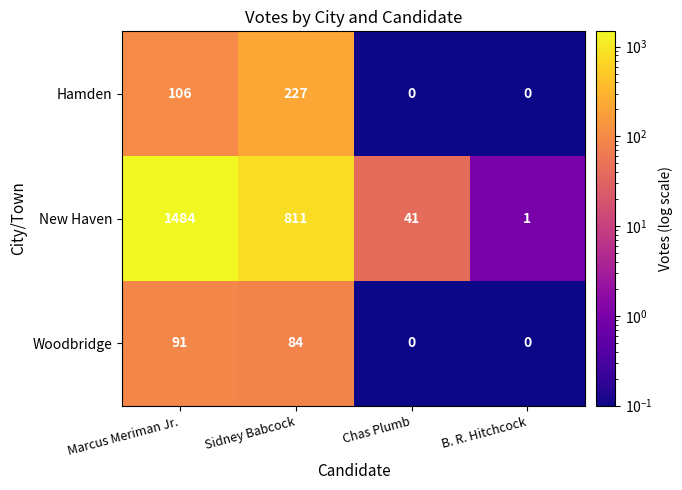

How many series are shown in this chart?

3